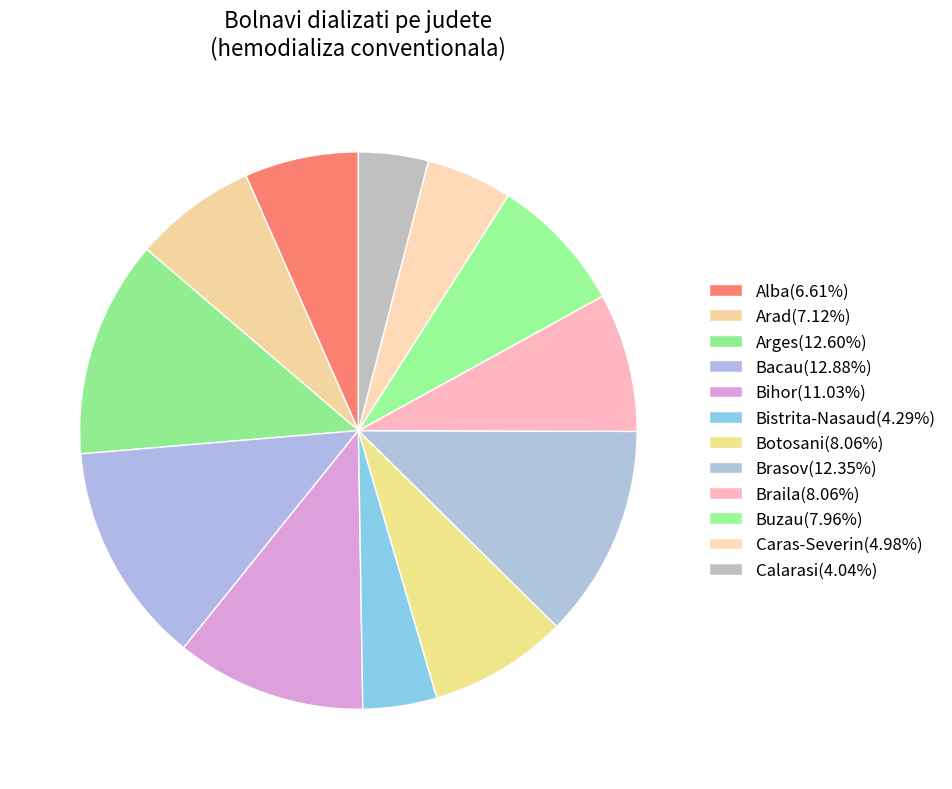

How many segments does this pie chart have?

12